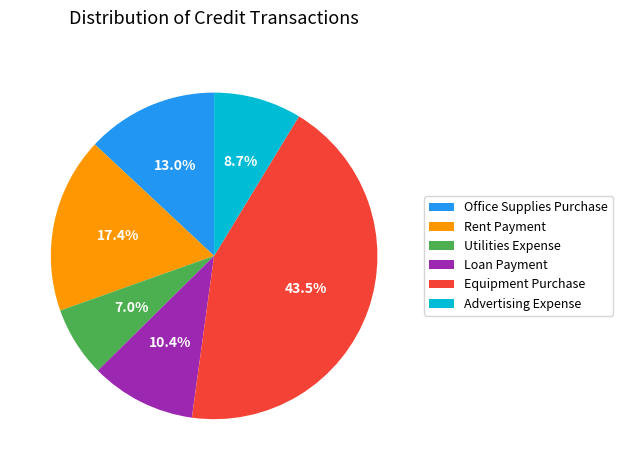

Does Rent Payment represent more than half of the total?

No